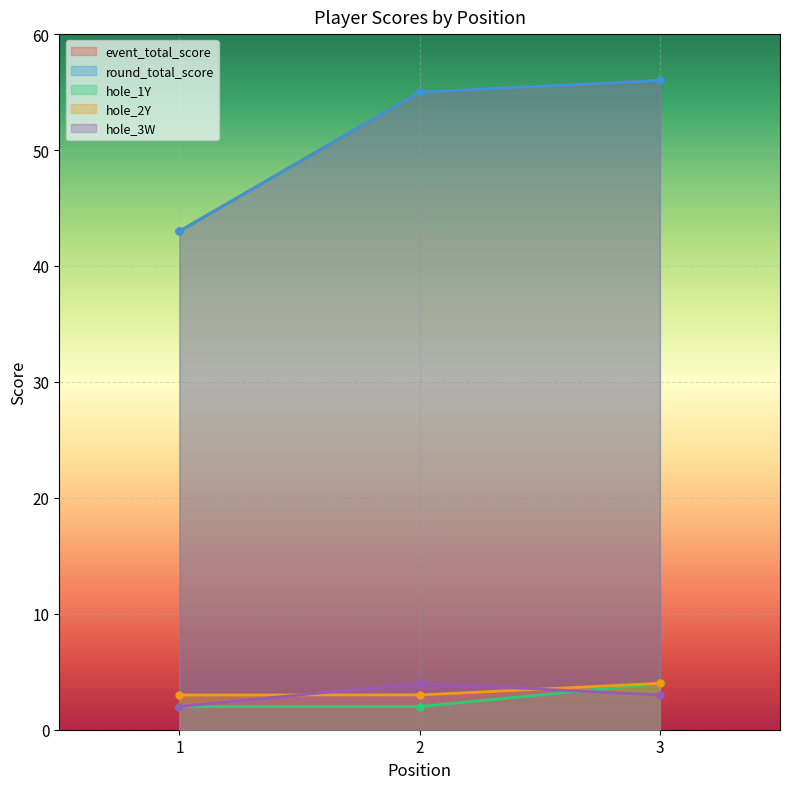

True or false: hole_1Y has a value of 2 at 2.

True